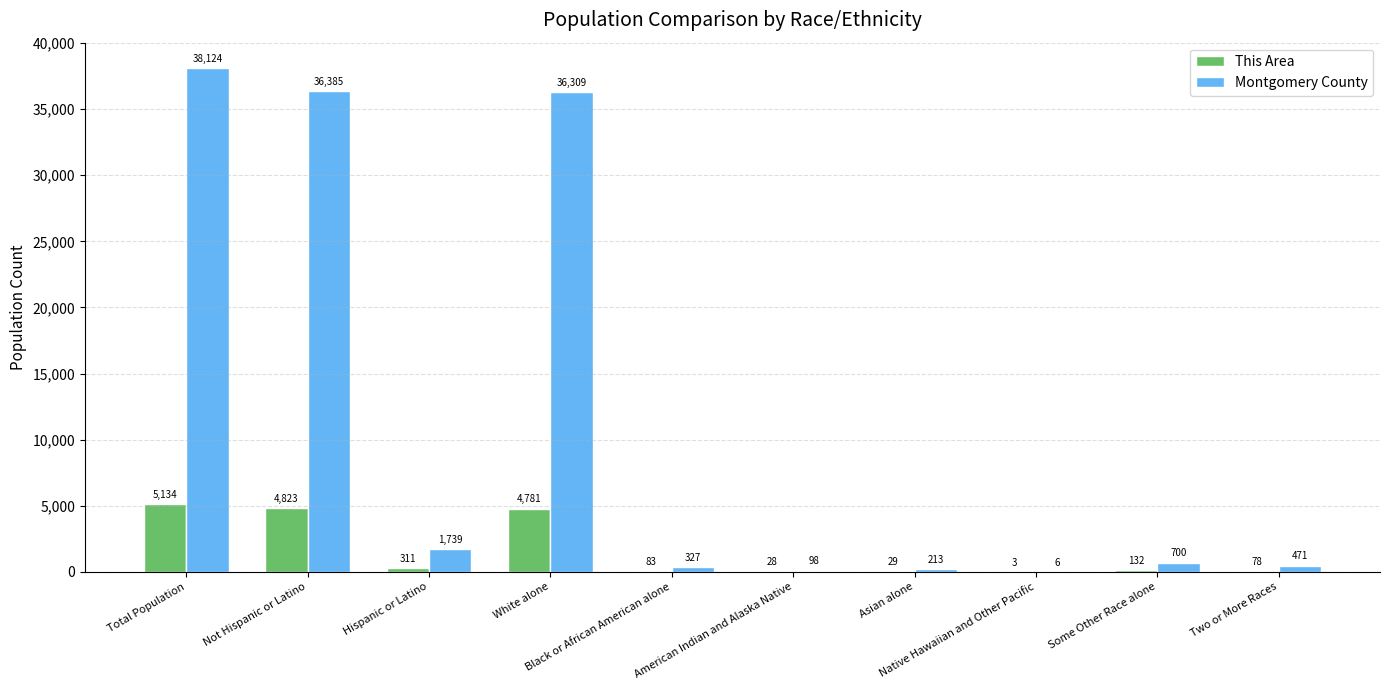

What is the maximum value shown in the chart?

38124